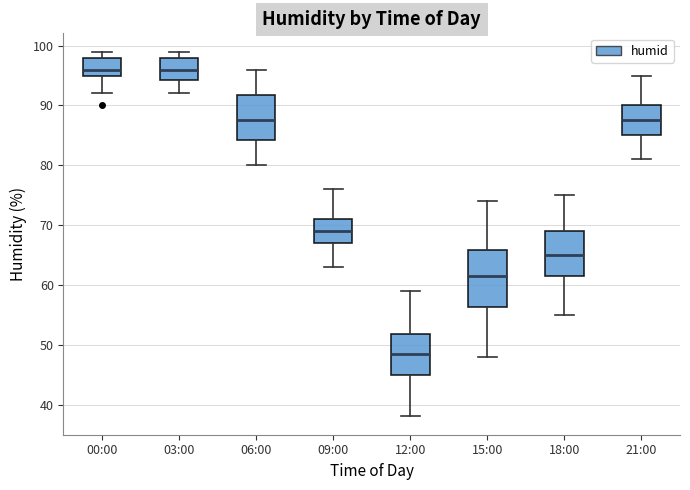

Which box's median line is the lowest?

12:00